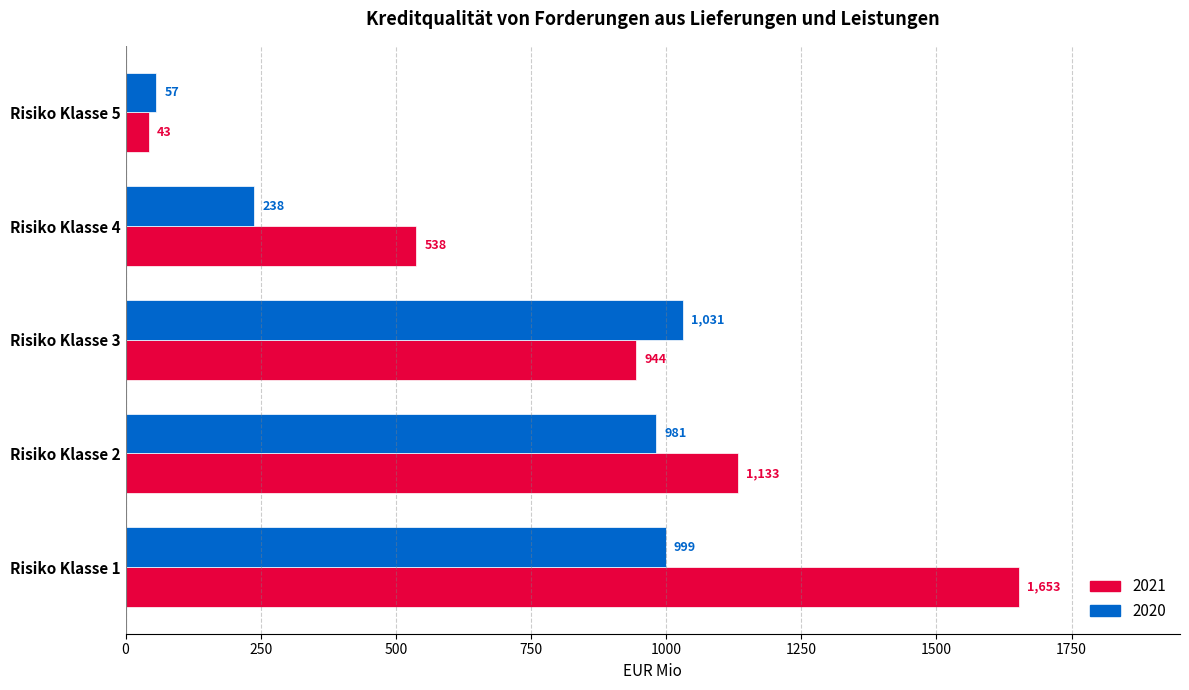

Which label corresponds to the largest value in the chart?

Risiko Klasse 1